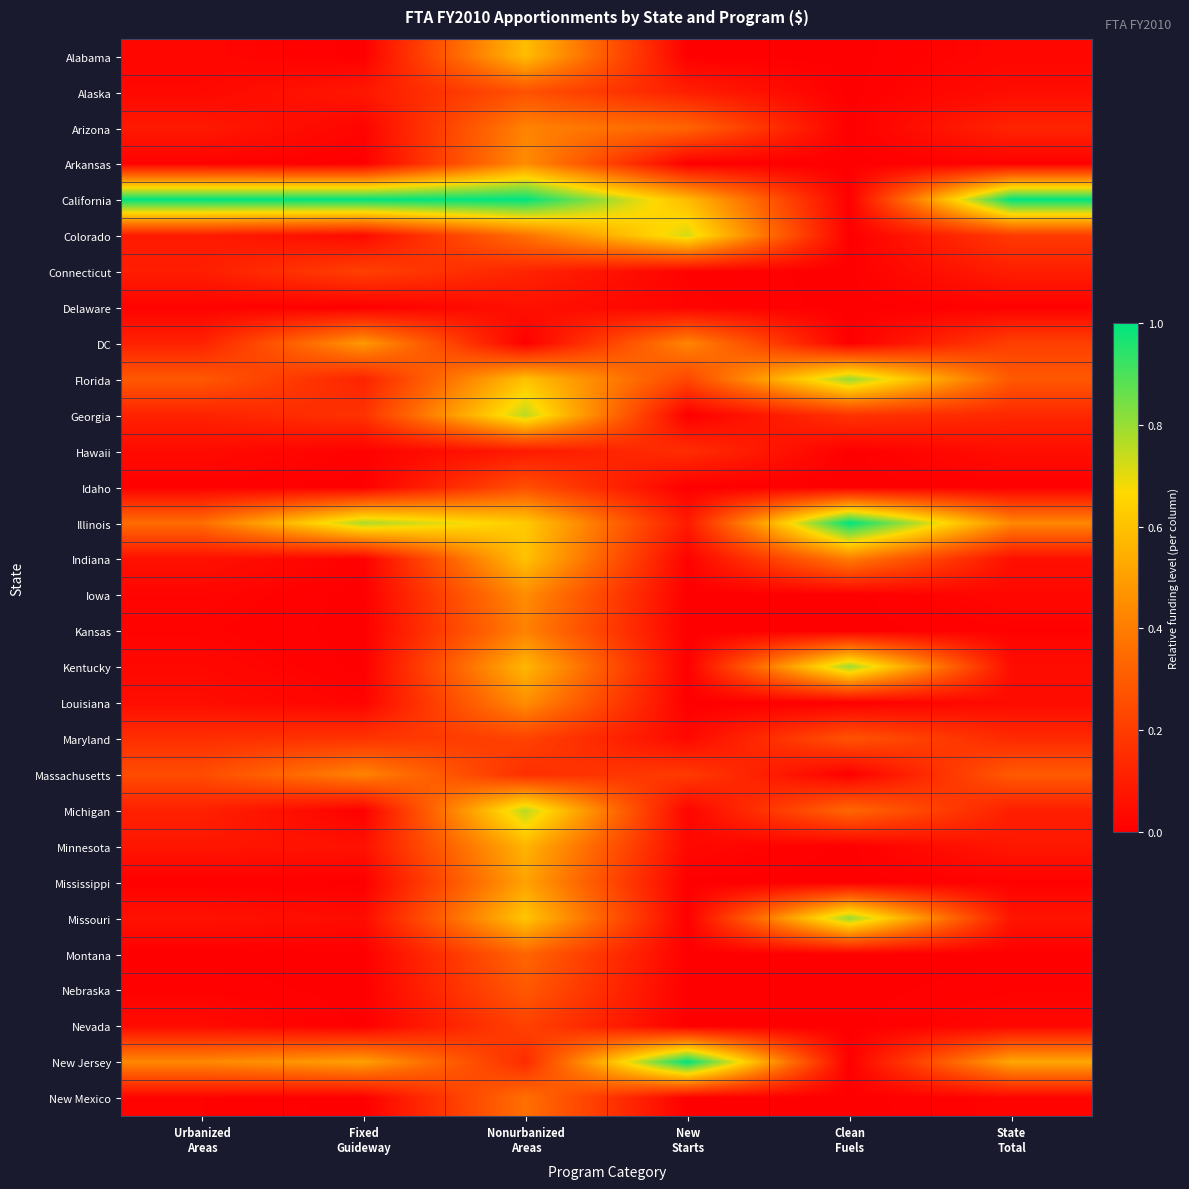

What is the spread (max minus min) of values at New
Starts?

1.0